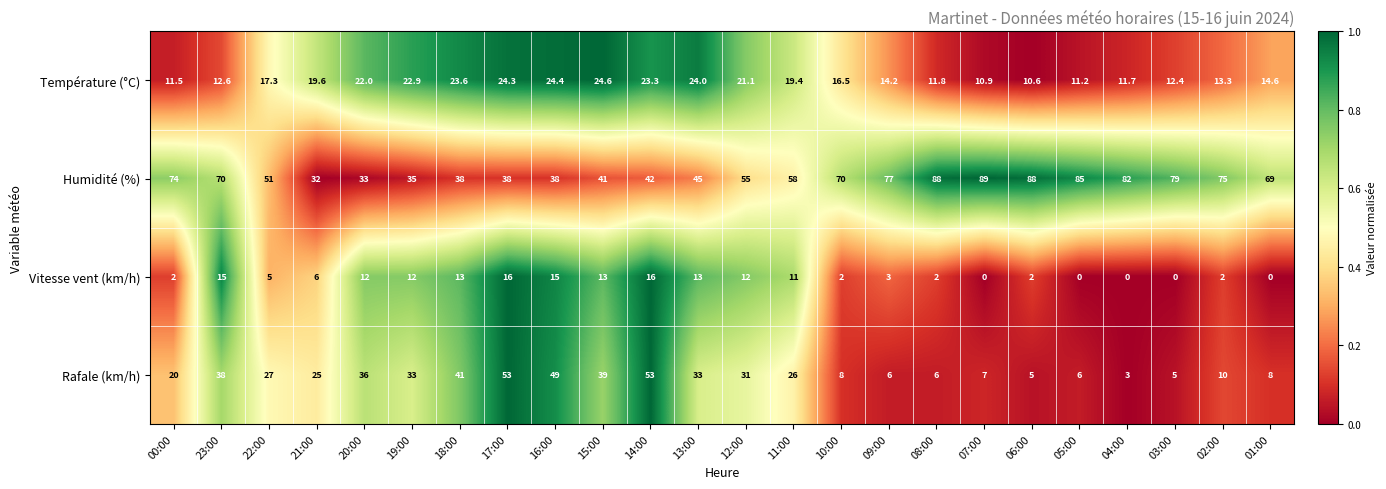

At which category is the sum across all series the highest?

23:00